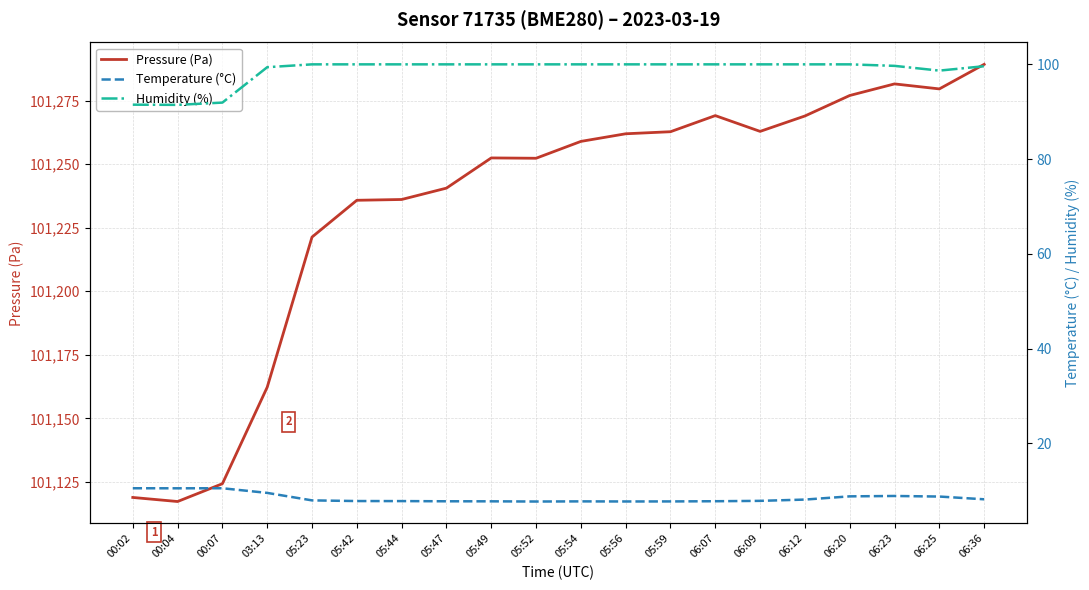

True or false: Humidity (%) and Pressure (Pa) cross at least once.

False